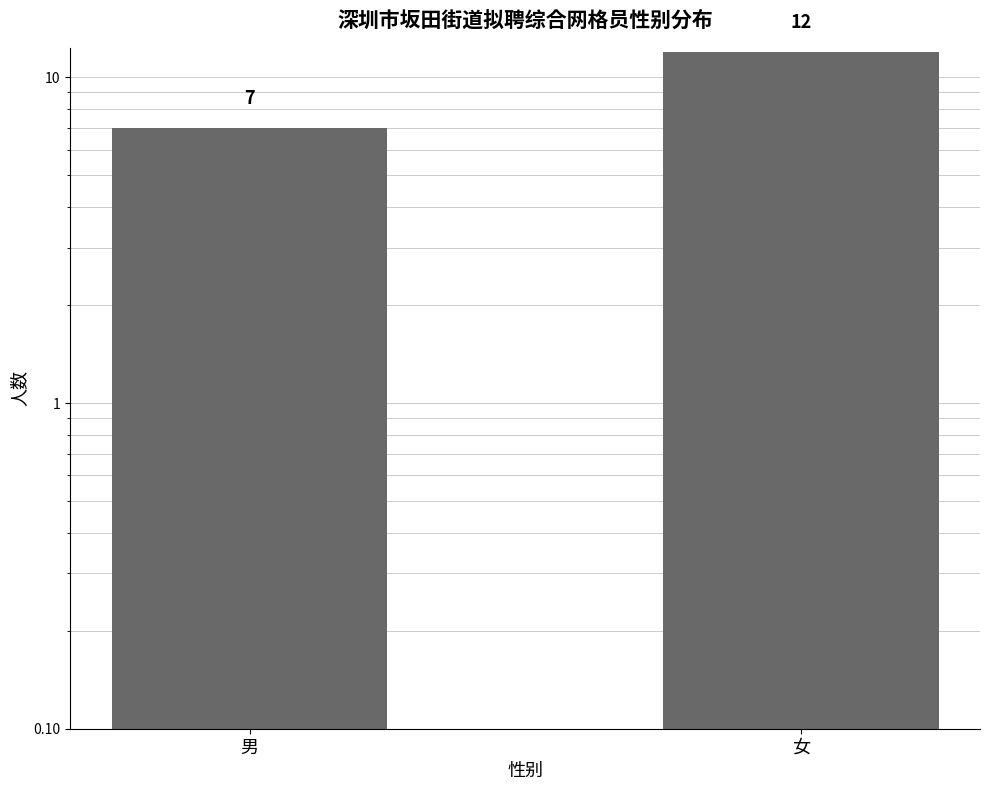

What is the average value?

10